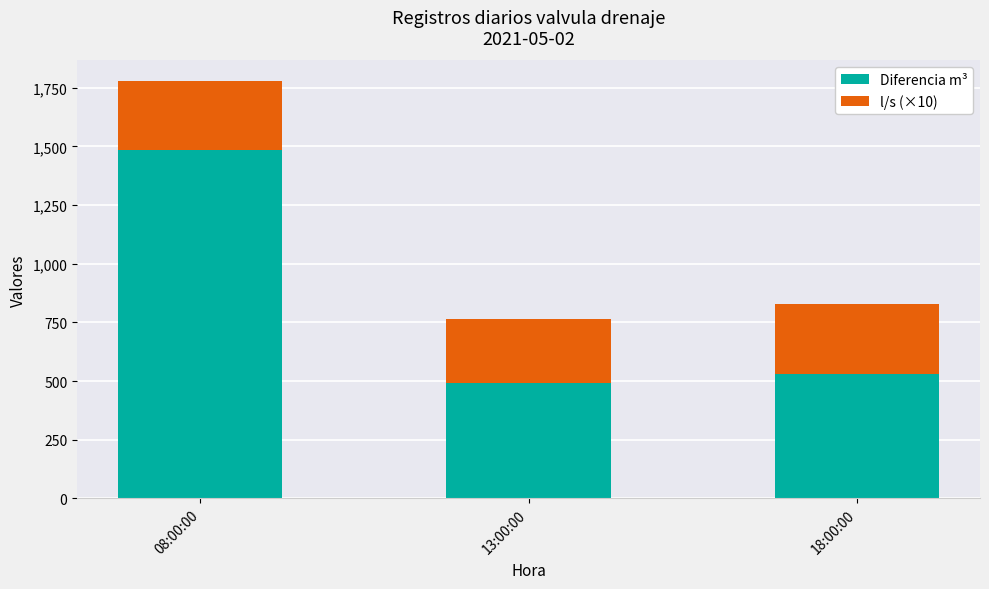

What is the minimum value for Diferencia m³?

491.0